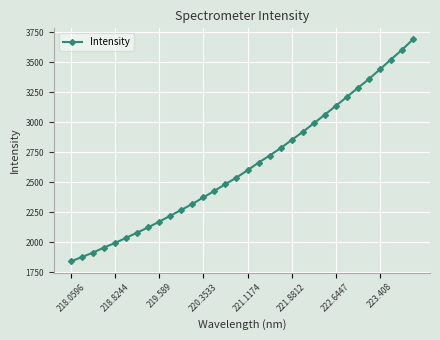

What is the value of the 24th point from the left?

3060.9